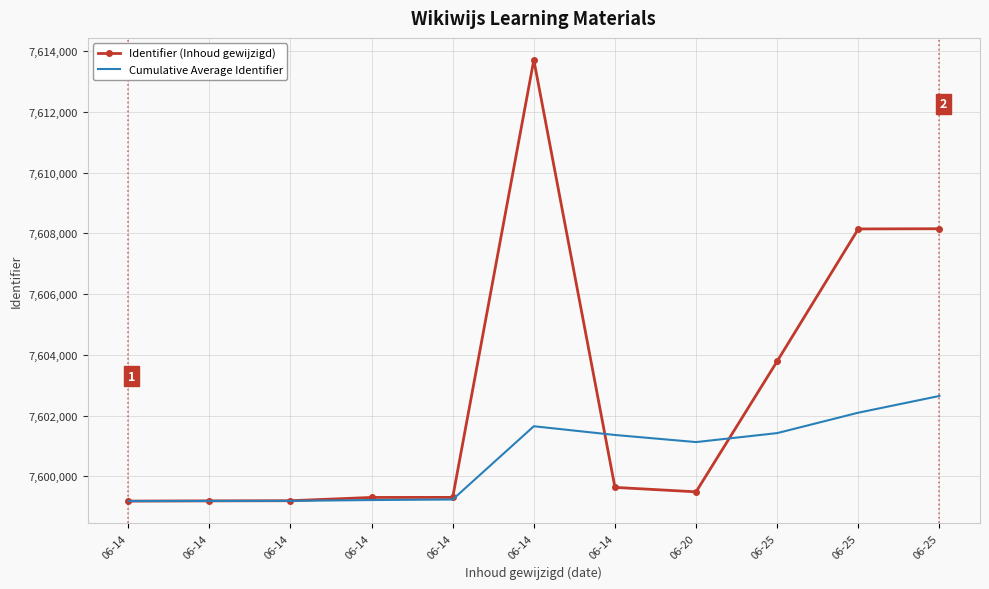

Between 06-14 and 06-25, which series saw the biggest shift?

Identifier (Inhoud gewijzigd)